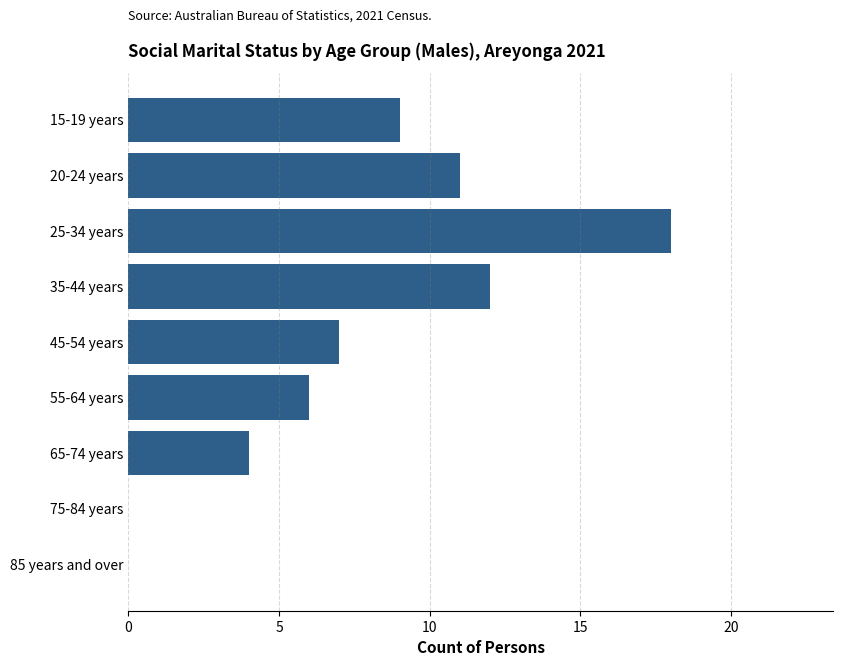

Are the bars grouped side by side (vs. stacked)?

No